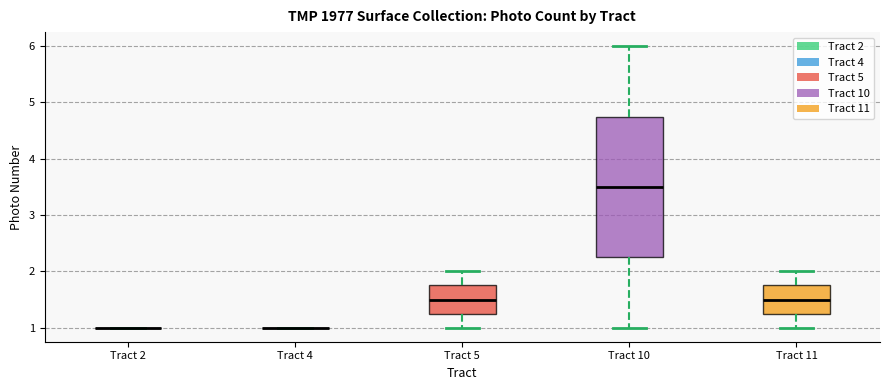

Reading left to right, read every box against the y-axis: the position of its median line, the range the box covers, and the ends of its whiskers. The values are not printed on the chart, so give them approximately, as read against the axis.

Tract 2: box collapsed to a line at 1.0, whiskers 1.0 to 1.0
Tract 4: box collapsed to a line at 1.0, whiskers 1.0 to 1.0
Tract 5: median 1.5, box 1.3 to 1.8, whiskers 1.0 to 2.0
Tract 10: median 3.5, box 2.3 to 4.8, whiskers 1.0 to 6.0
Tract 11: median 1.5, box 1.3 to 1.8, whiskers 1.0 to 2.0